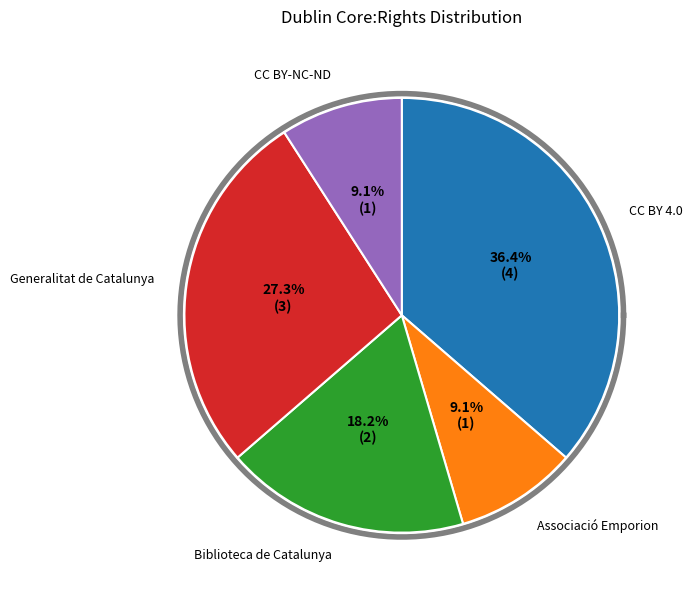

True or false: Domini públic. Biblioteca de Catalunya accounts for 18% of the total.

True